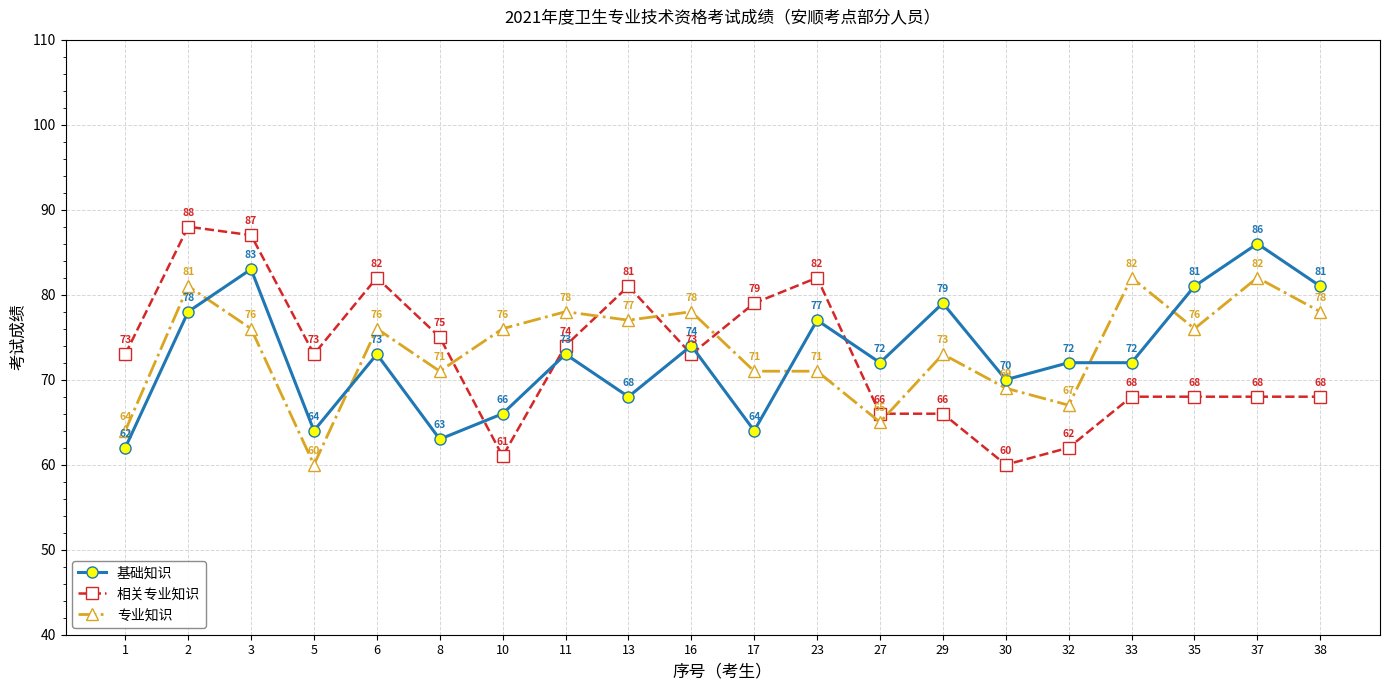

What is the minimum value shown in the chart?

60